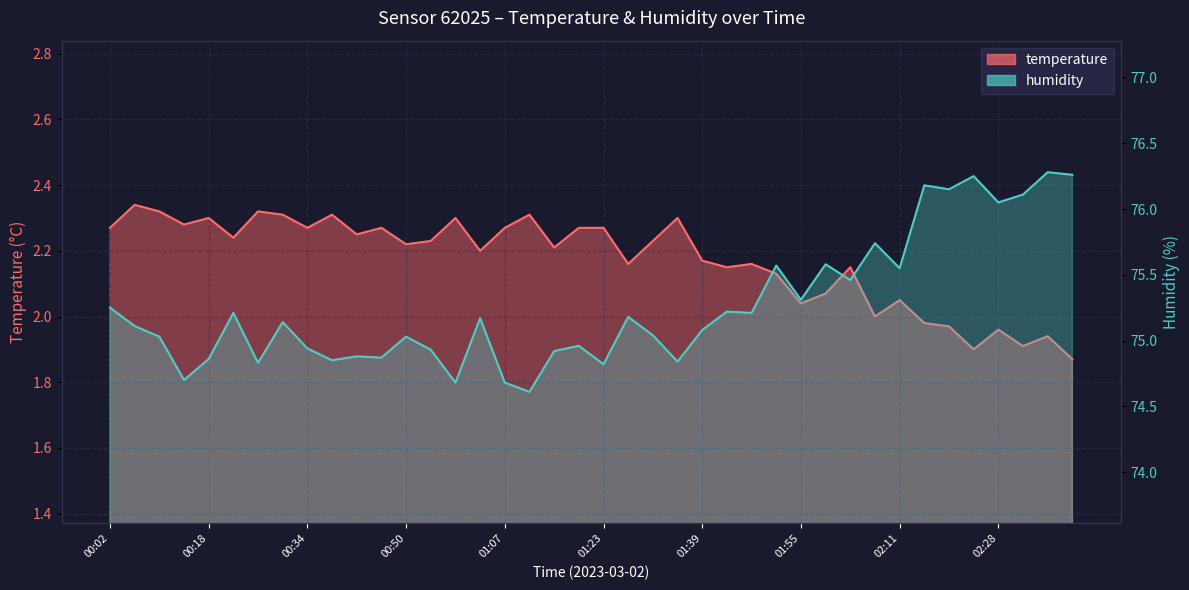

At 01:55, list the series in order from smallest to largest.

temperature, humidity